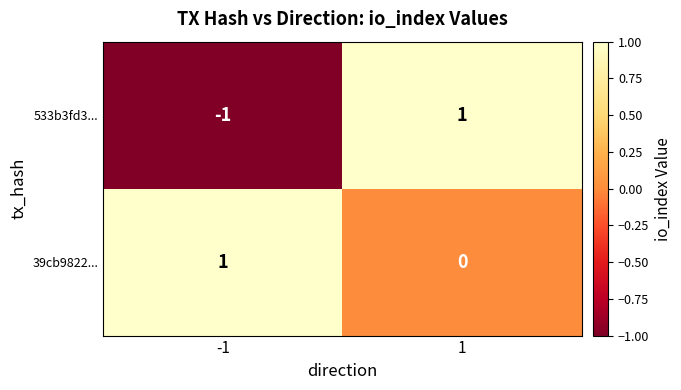

Which series has the largest range (max minus min)?

533b3fd3...